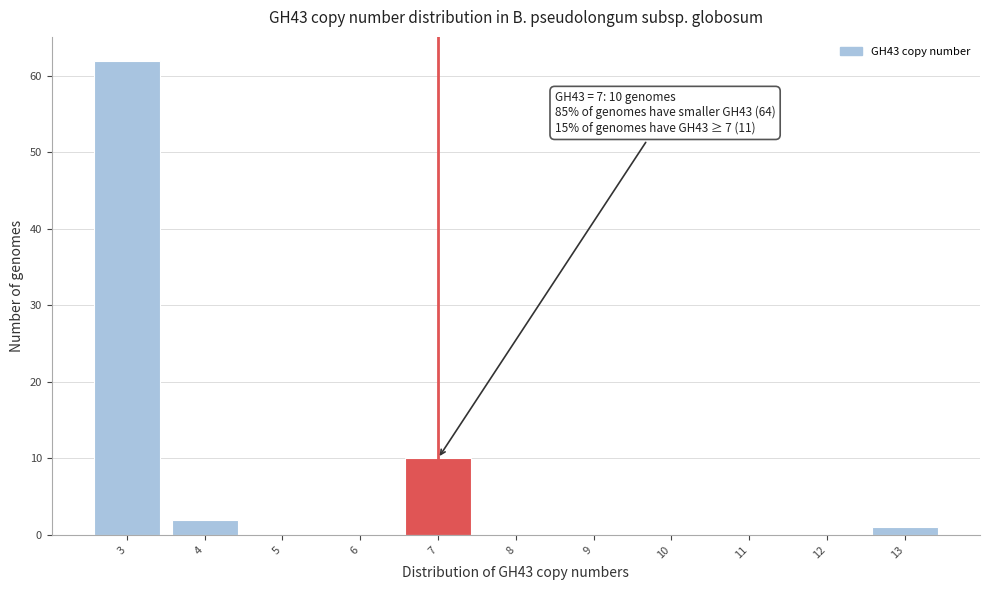

Which range on the x-axis has the tallest bar?

2.5 to 3.5